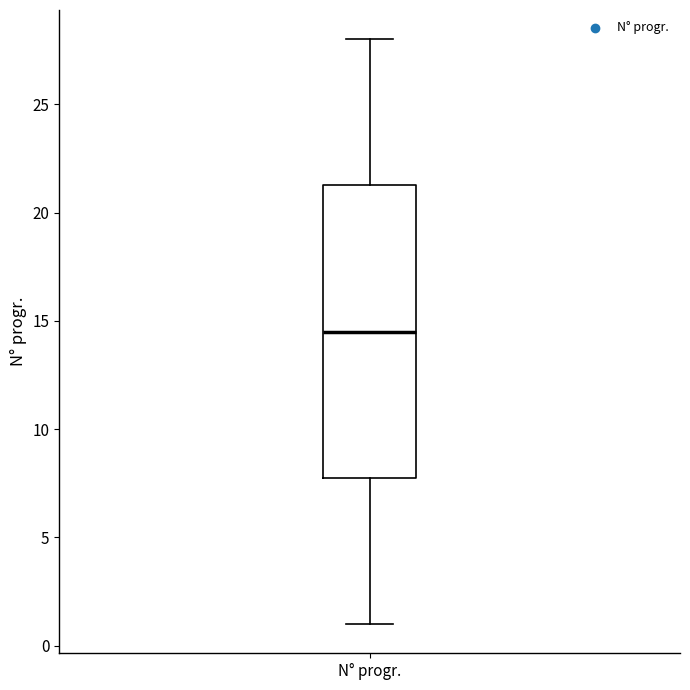

Where is the lower edge of the box for N° progr. on the y-axis? The values are not printed on the chart, so give them approximately, as read against the axis.

8.0